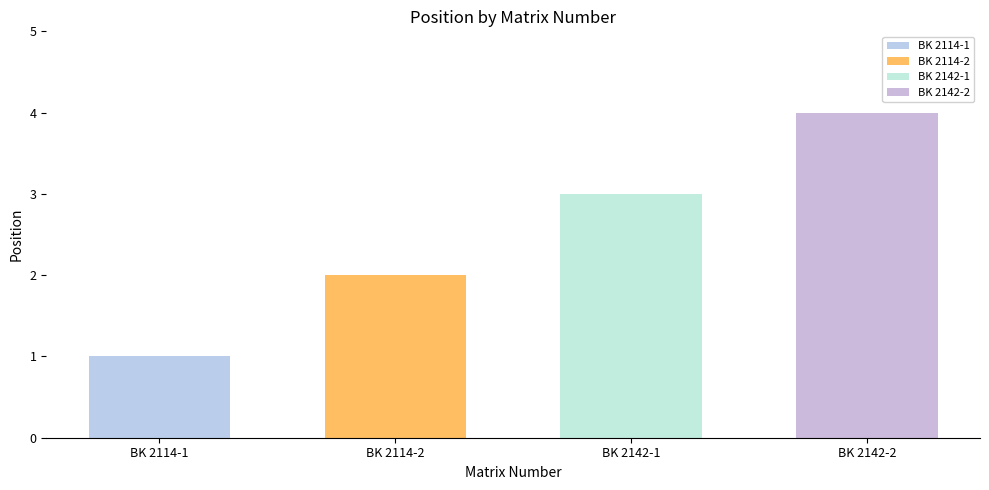

Rank the categories by value from lowest to highest.

BK 2114-1, BK 2114-2, BK 2142-1, BK 2142-2